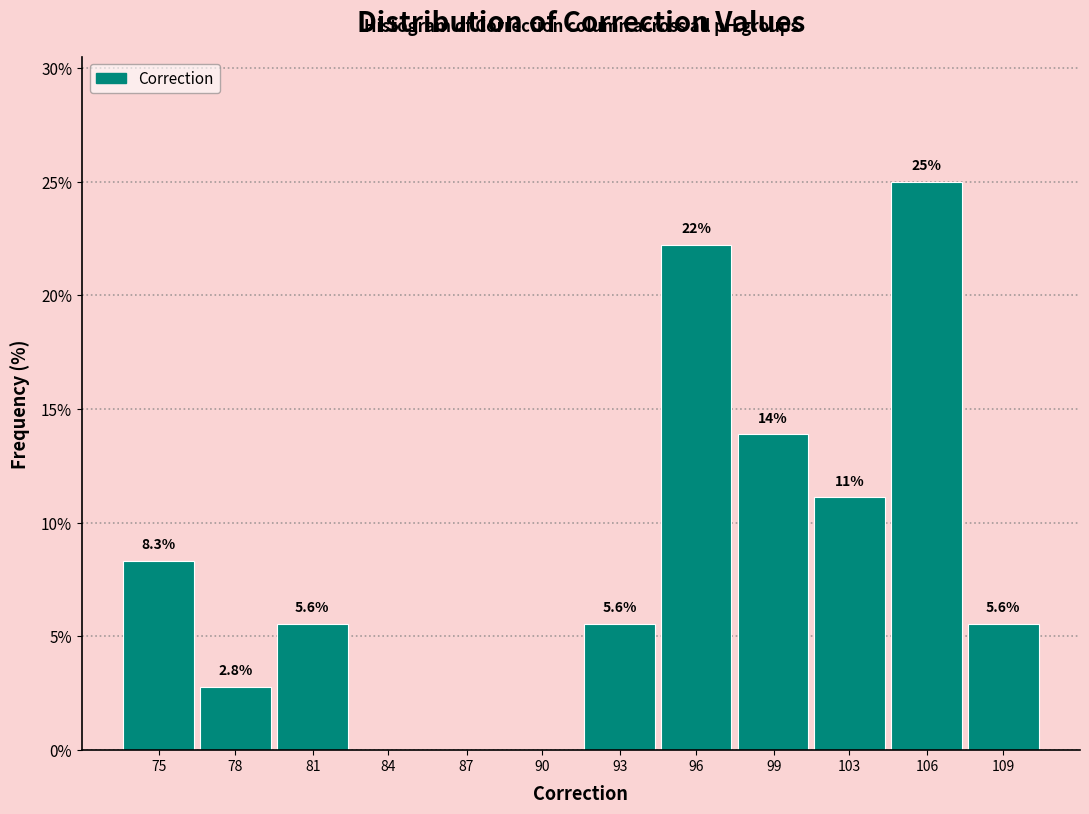

Reading left to right, list all the values displayed in this chart.

75=8.3	78=2.8	81=5.6	84=0.0	87=0.0	90=0.0	93=5.6	96=22.2	99=13.9	103=11.1	106=25.0	109=5.6